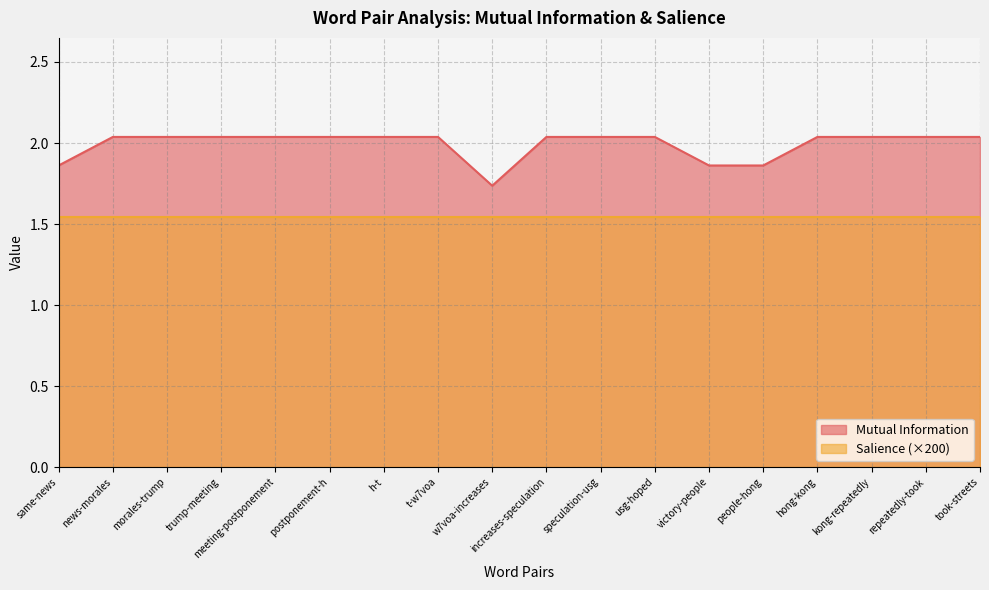

How many values are between 2 and 3?

14